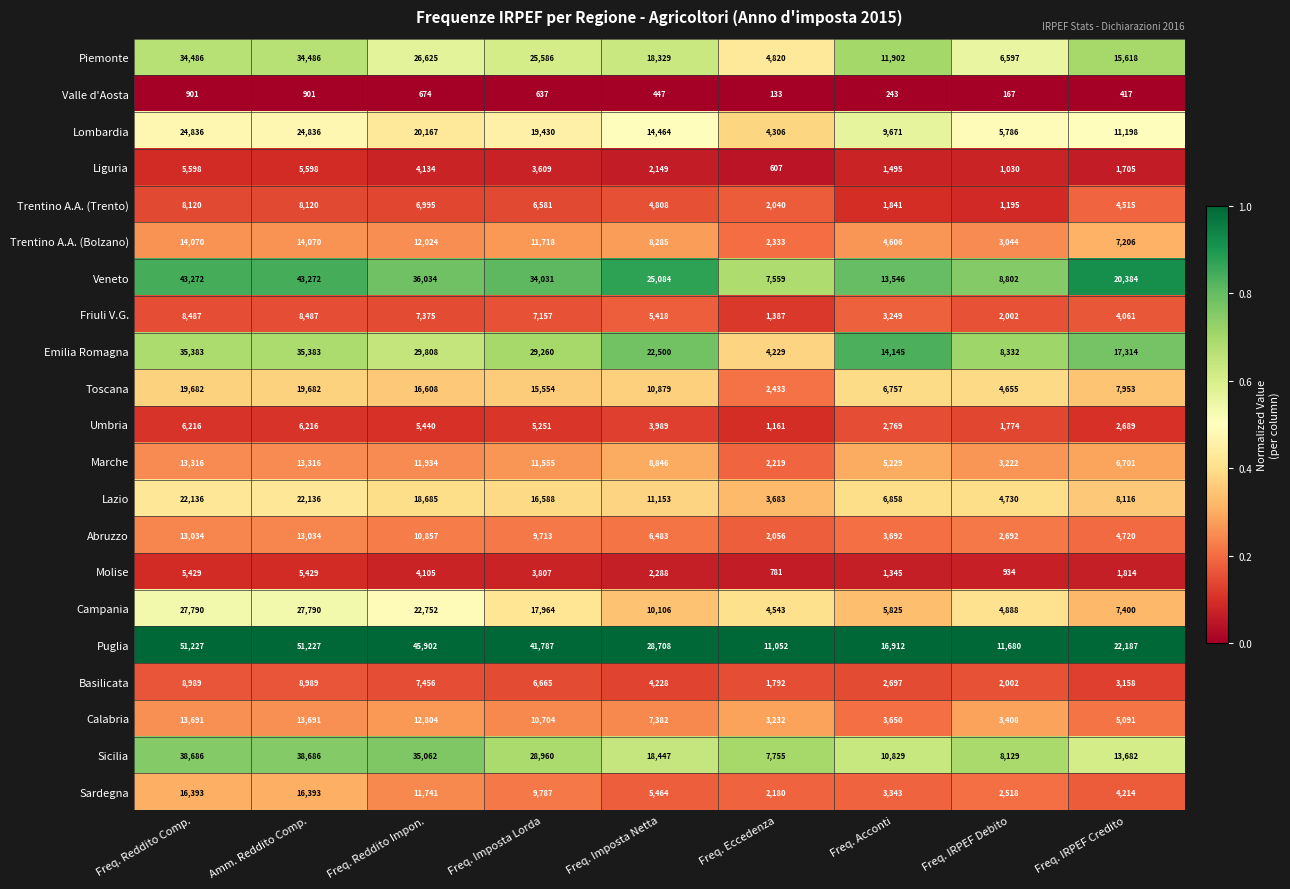

Which series changed the most between Freq. Imposta Netta and Freq. IRPEF Credito?

Puglia